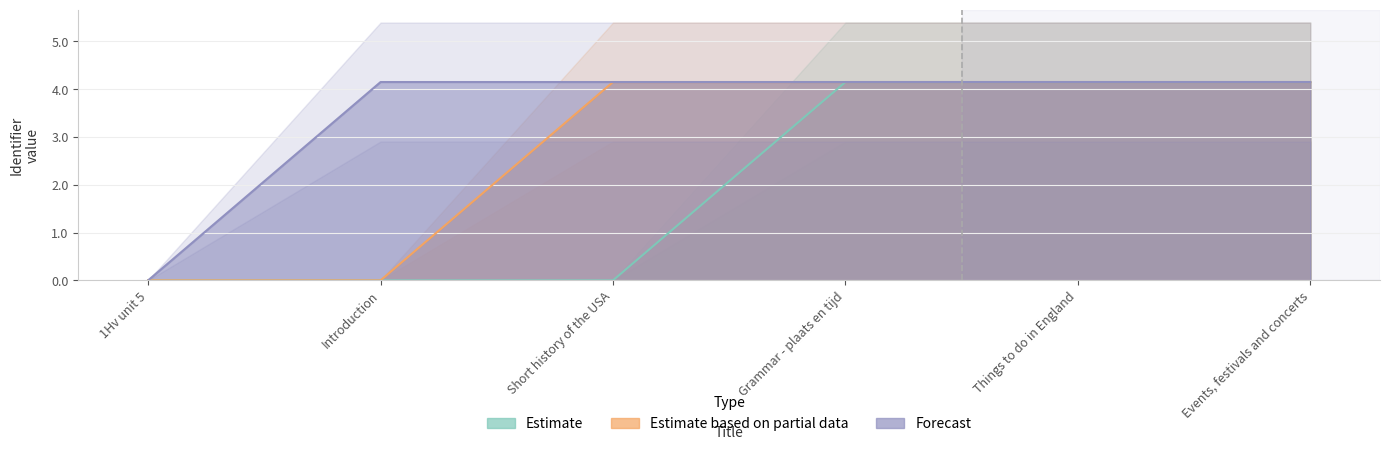

At which category does the chart reach its minimum across all series?

1Hv unit 5